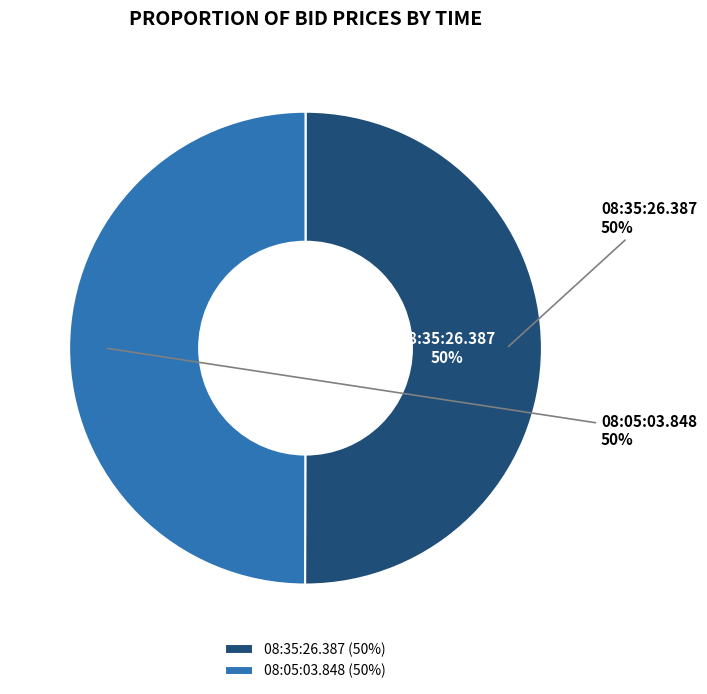

Rank the categories by value from highest to lowest.

08:35:26.387, 08:05:03.848